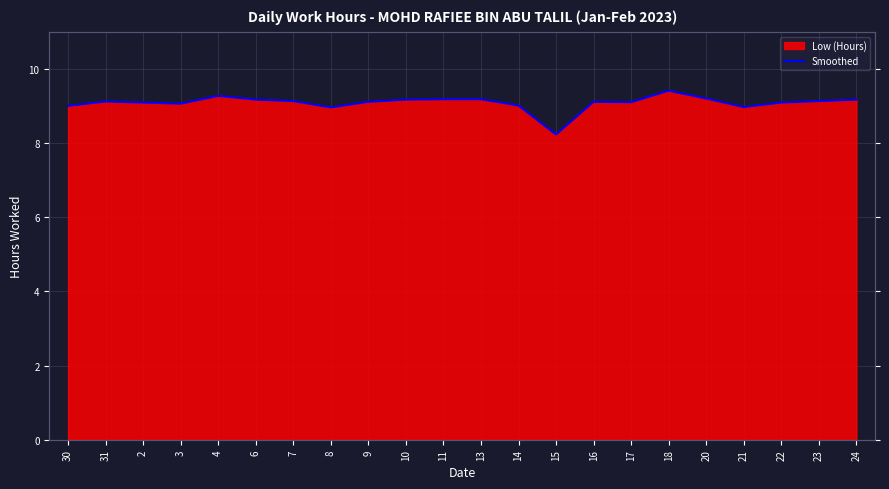

What is the difference between the values at 18 and 7?

0.3